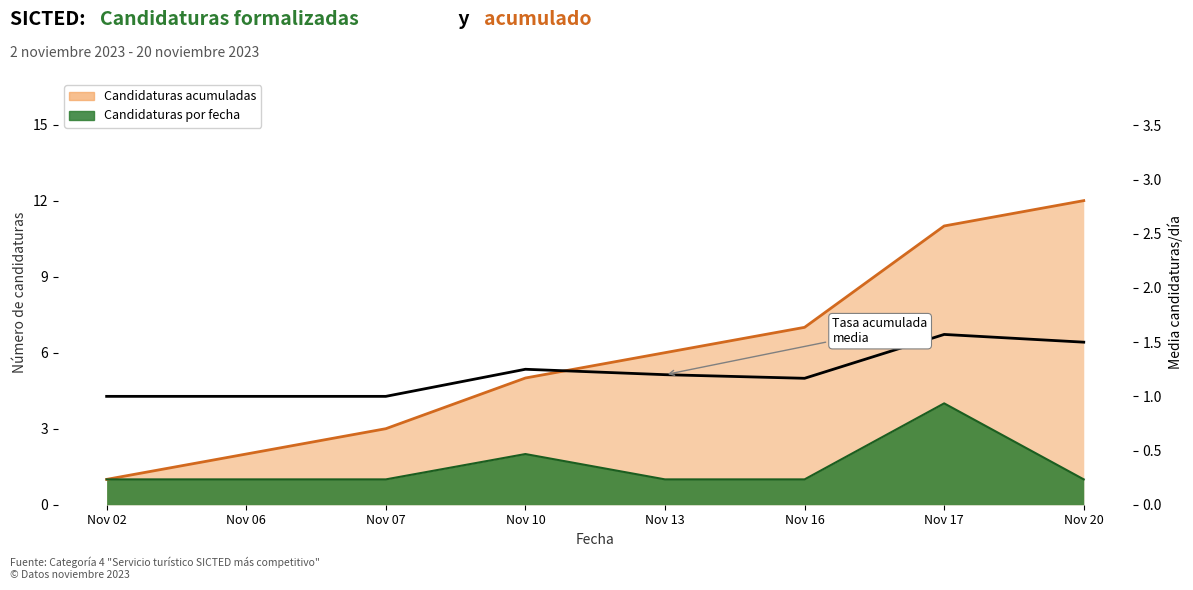

True or false: the data has more than 1 interior local peaks.

True